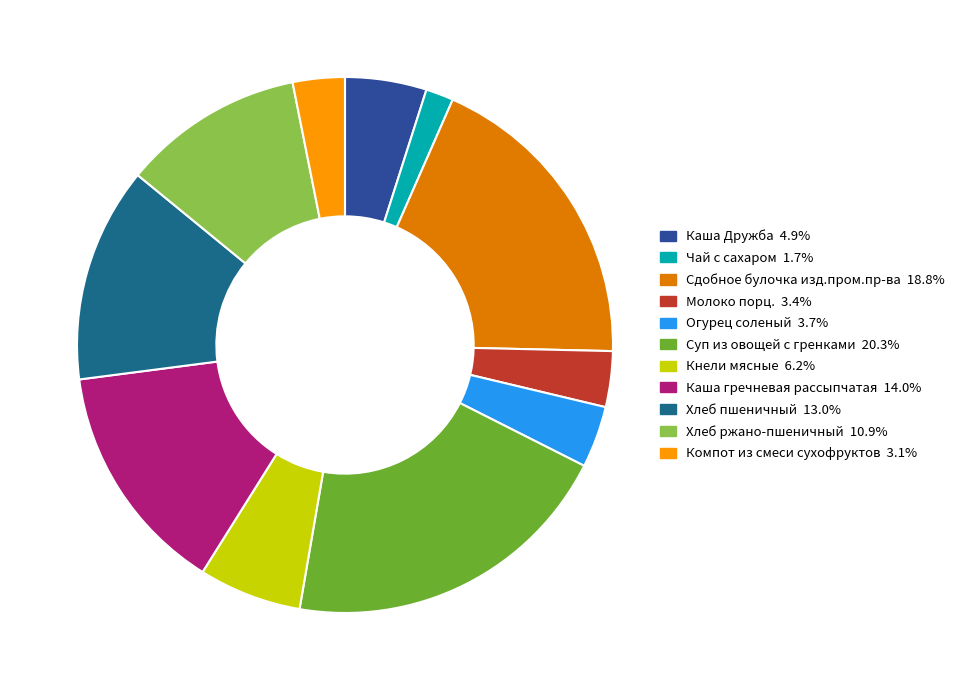

Which category has the biggest portion of the pie?

Суп из овощей с гренками